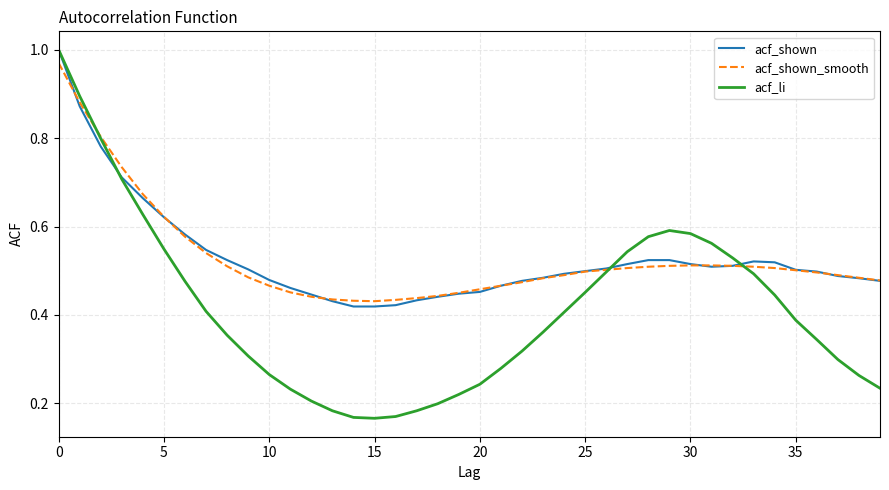

Which series has the largest range (max minus min)?

acf_li